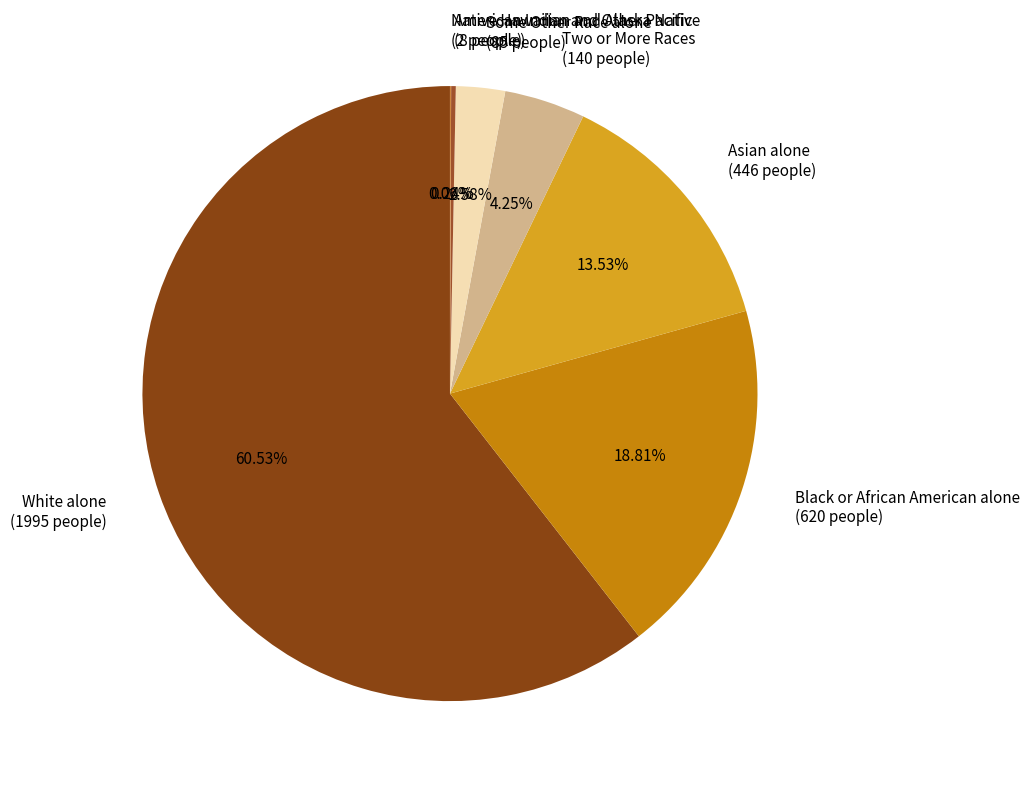

True or false: Asian alone accounts for 23% of the total.

False